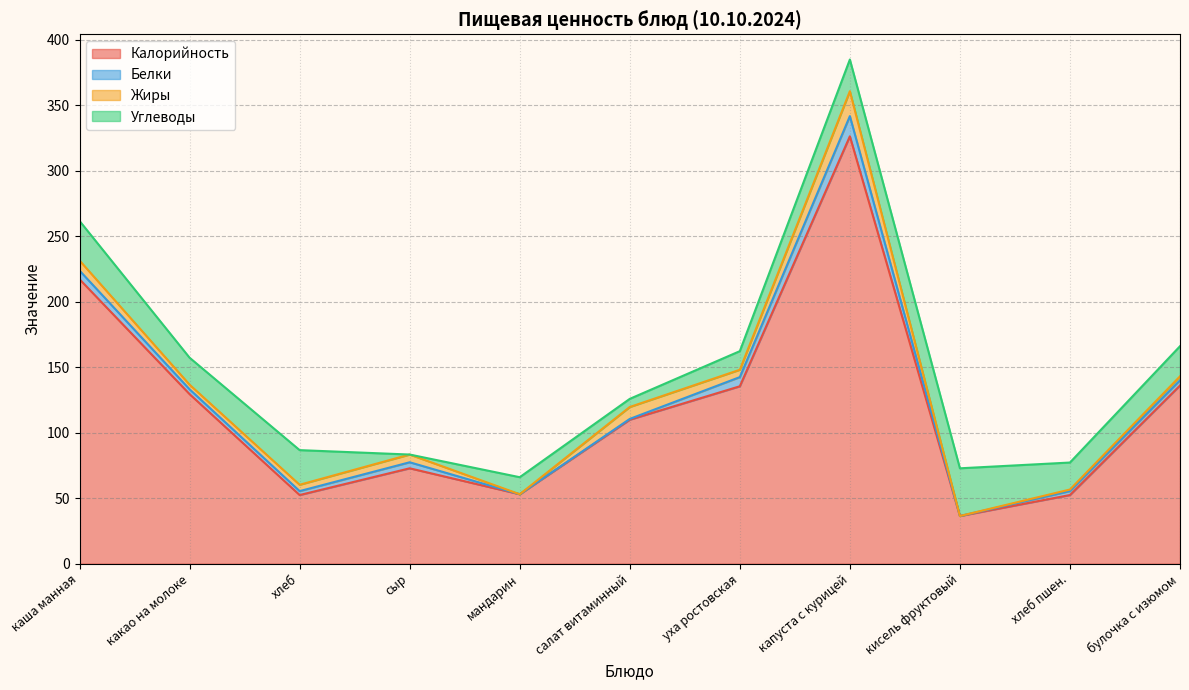

How many intersections are there between Белки and Жиры?

4